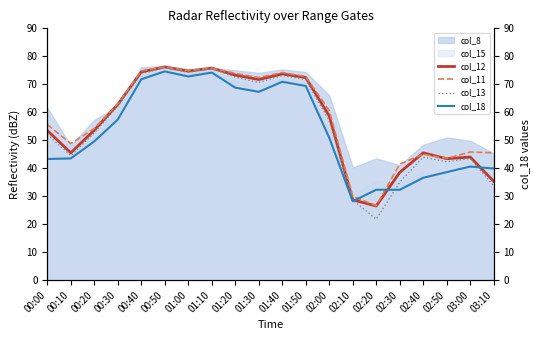

At which label does col_18 first exceed 50?

00:30